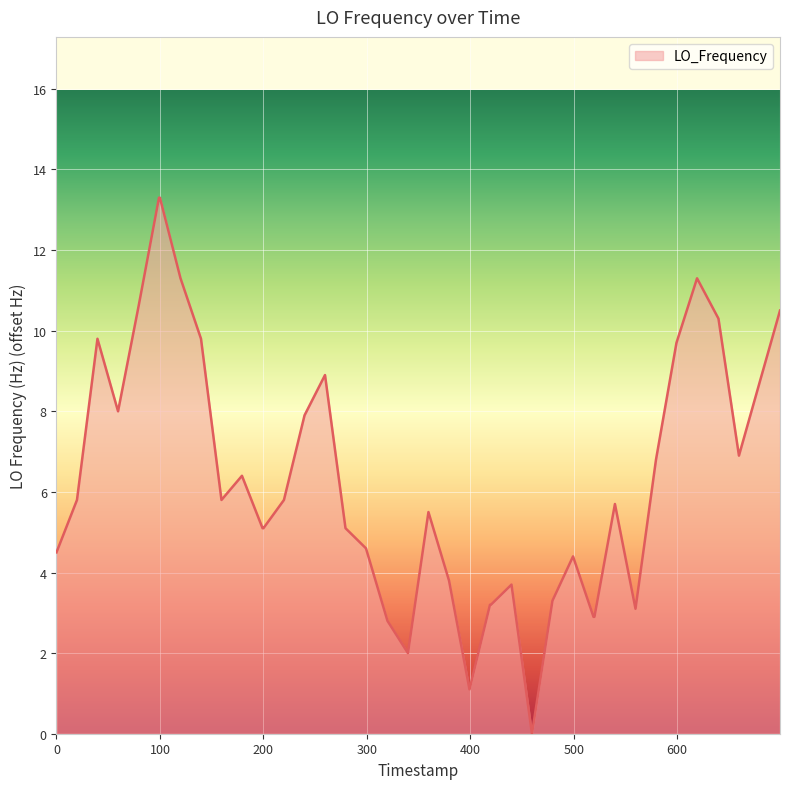

Reading left to right, transcribe all the data shown in this chart.

4.5	5.8	9.8	8.0	10.6	13.3	13.3	11.3	9.8	5.8	6.4	5.1	5.1	5.8	7.9	8.9	5.1	4.6	2.8	2.0	5.5	3.8	1.1	3.2	3.2	3.7	0.0	3.3	4.4	2.9	2.9	5.7	3.1	6.8	9.7	11.3	10.3	6.9	8.7	10.5